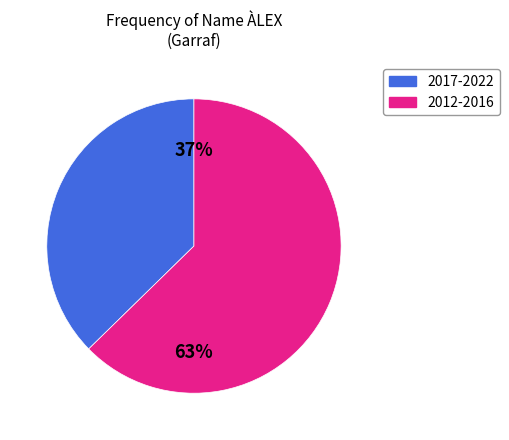

To the nearest percent, what is the average slice percentage?

50%